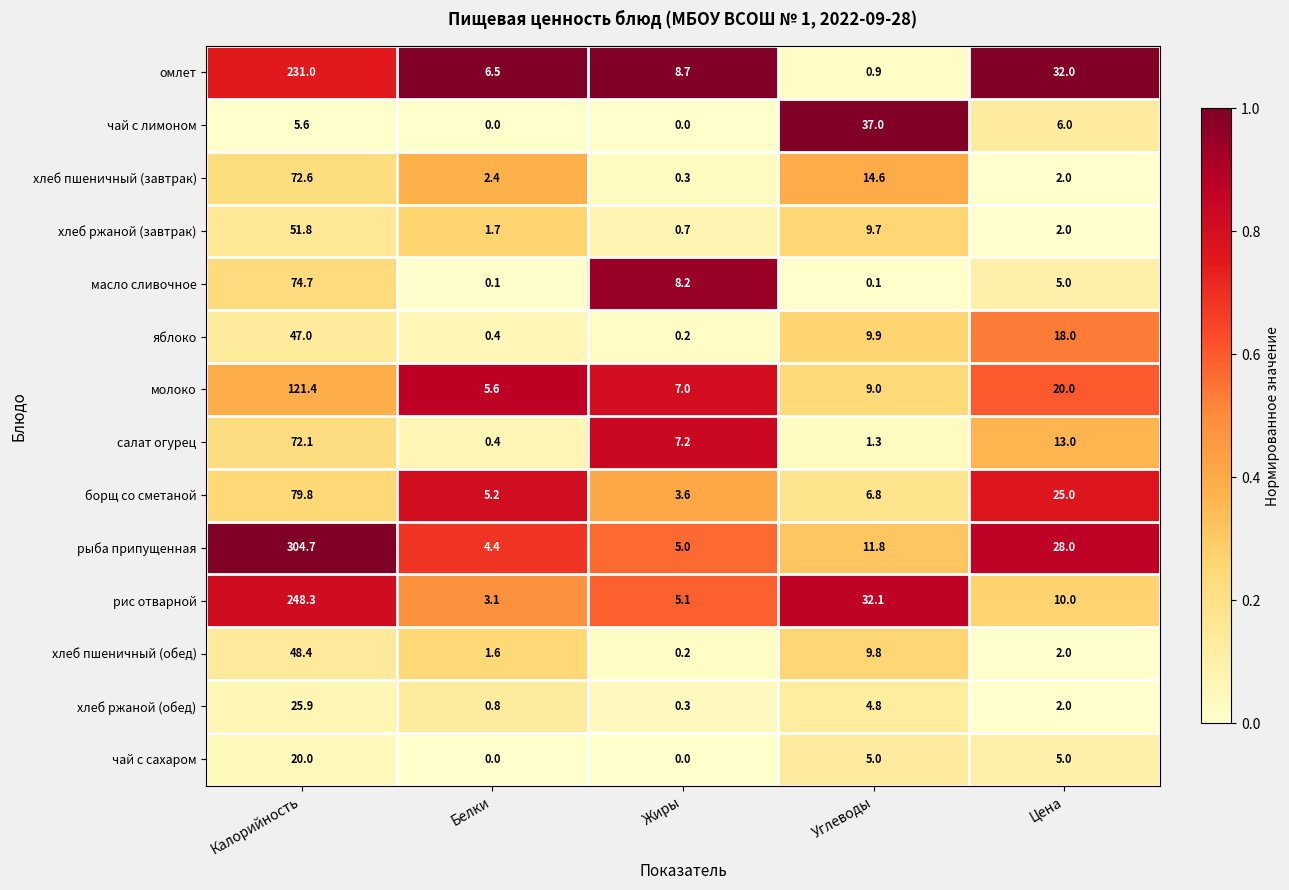

Where is борщ со сметаной nearest to the value 41?

Цена